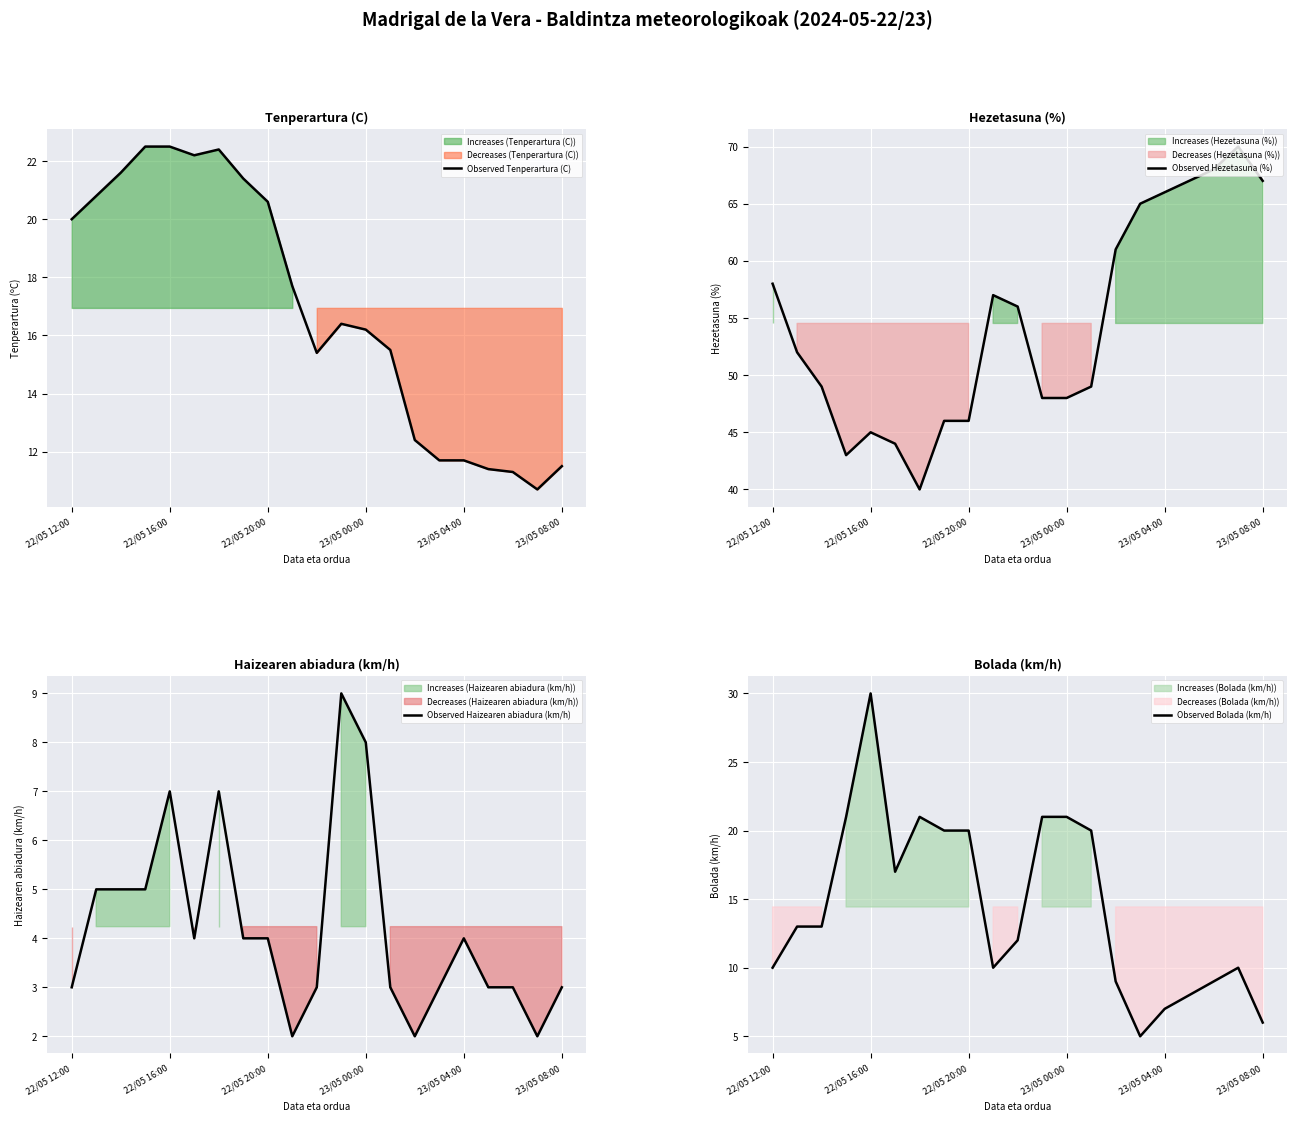

The value of Observed Tenperartura (C) at 22/05 20:00 is 36.9. True or false?

False